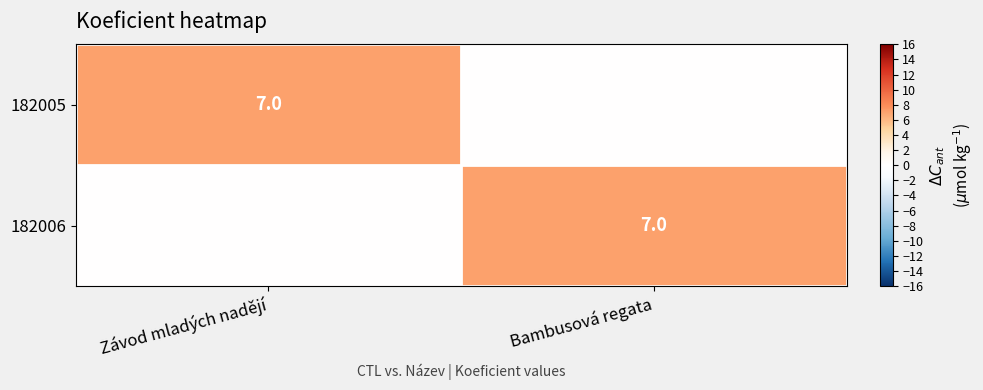

Is it true that 182006 equals 7 at Bambusová regata?

True